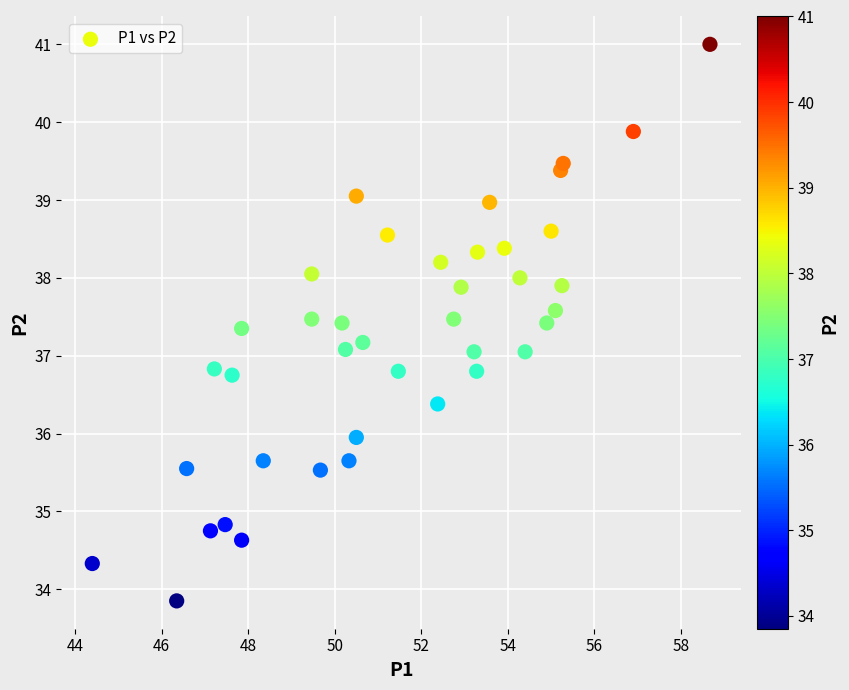

What is the range of X values (max minus min)?

14.3